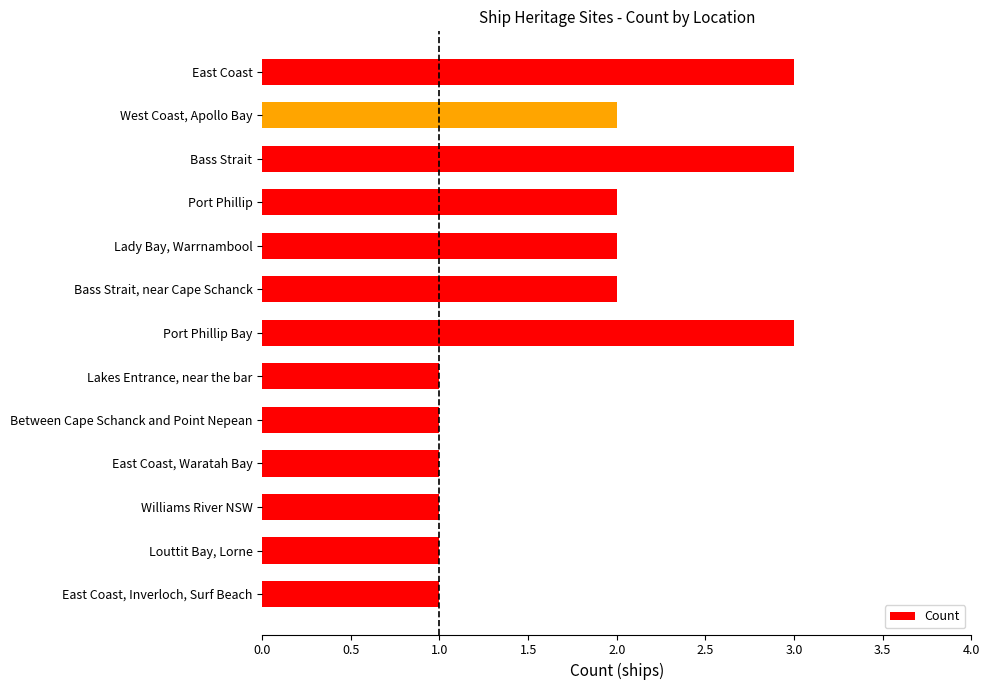

How many values are between 1 and 2?

10